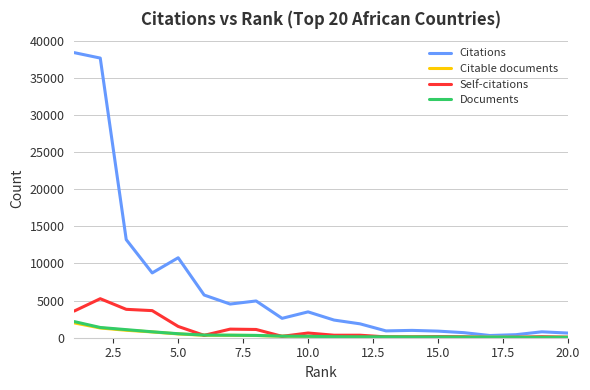

Which series has the widest spread of values?

Citations